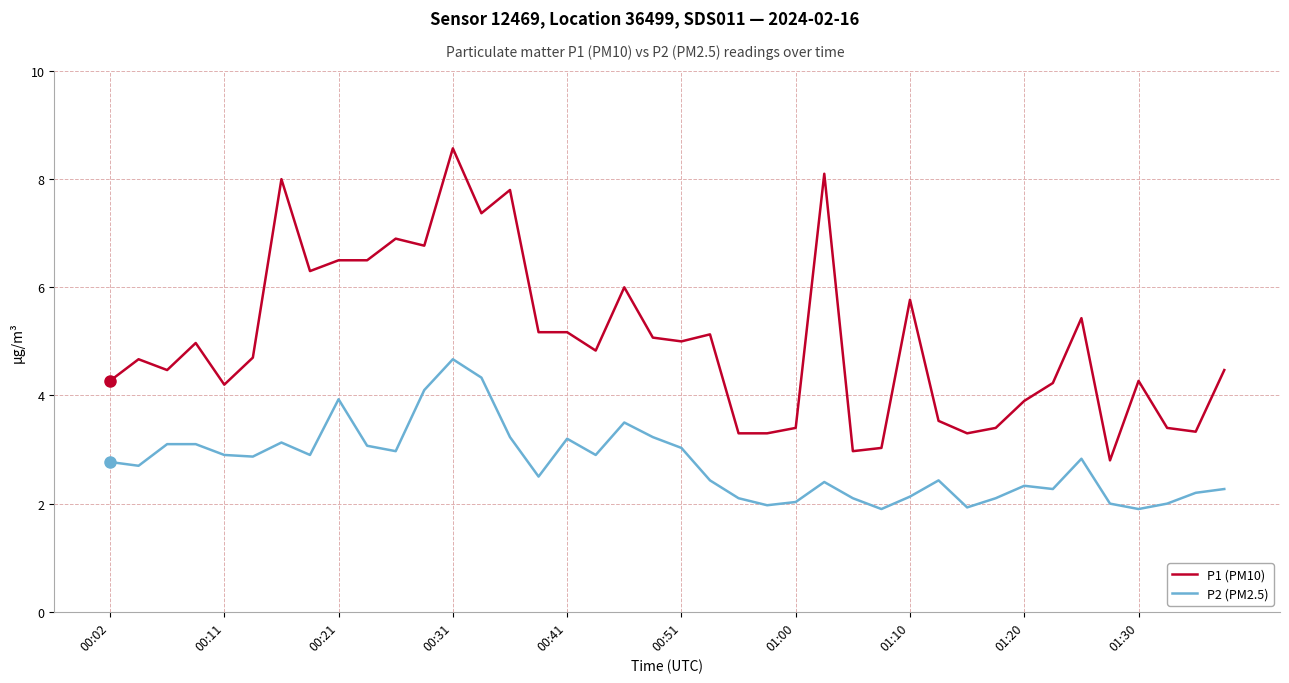

What is the average value of the P1 (PM10) series?

5.0